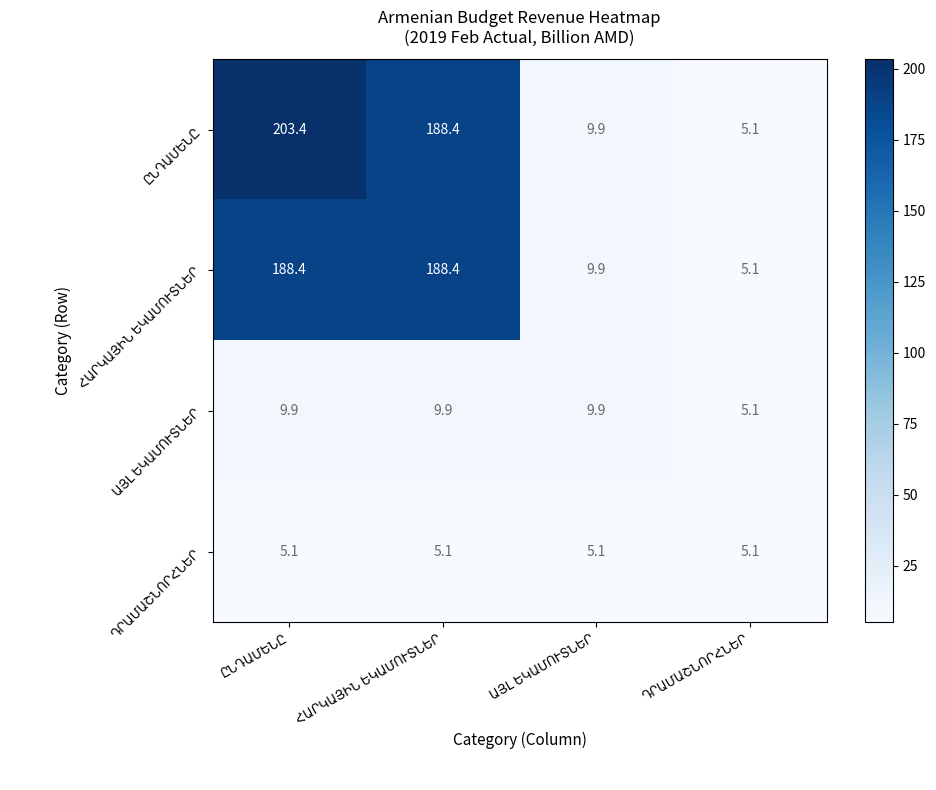

At how many categories does at least one series exceed 154?

2